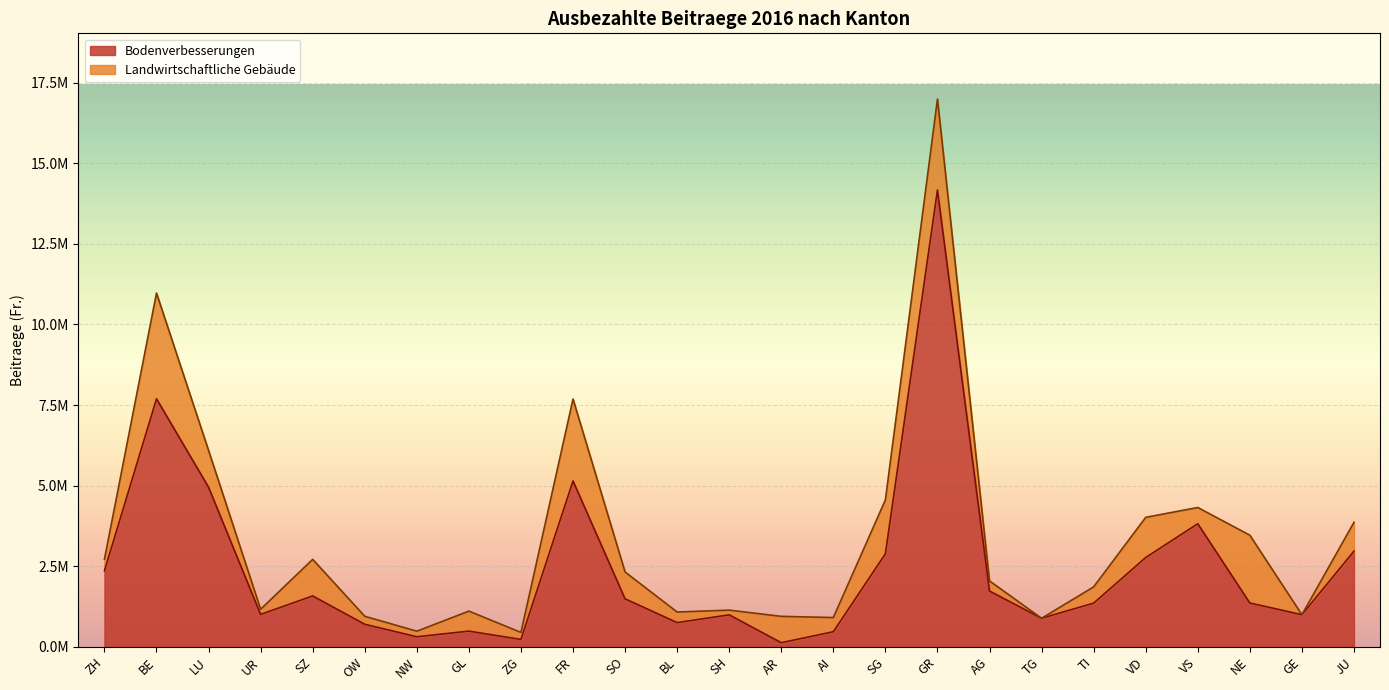

What is the maximum value shown in the chart?

14171224